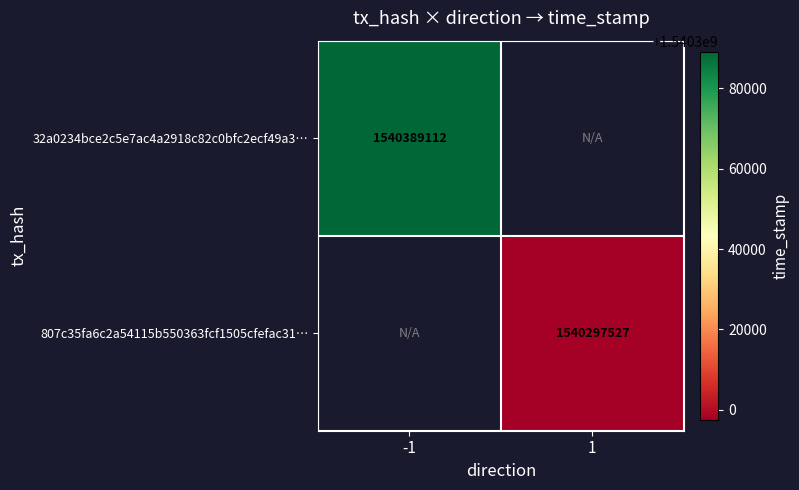

At how many categories does at least one series exceed 1540372368?

1